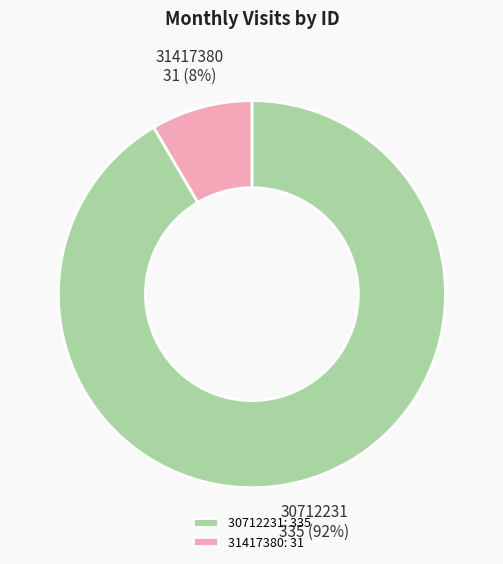

Between 31417380: 31 and 30712231: 335, which is larger?

30712231: 335